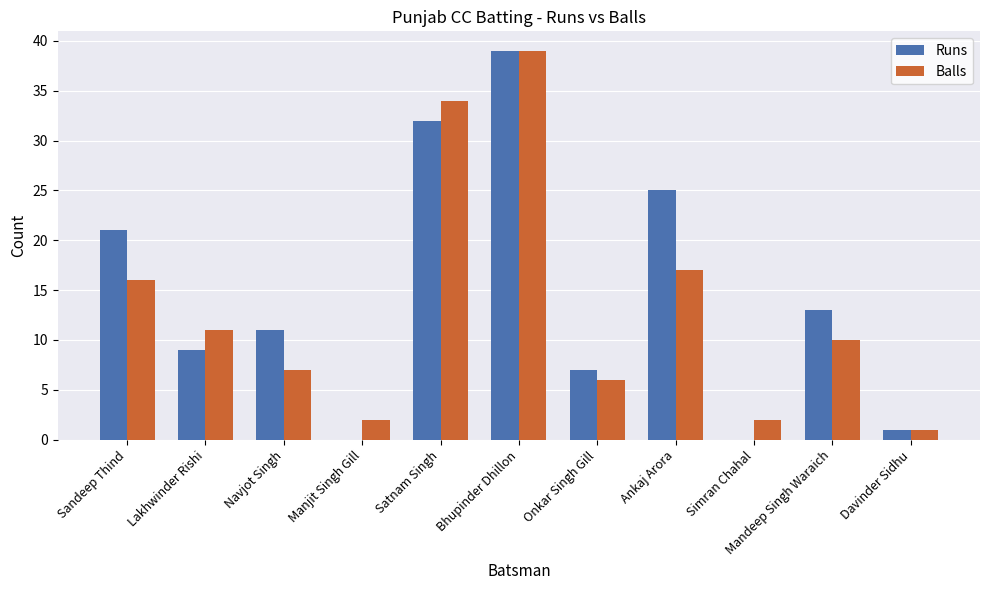

Which category has the highest value in the Runs series?

Bhupinder Dhillon